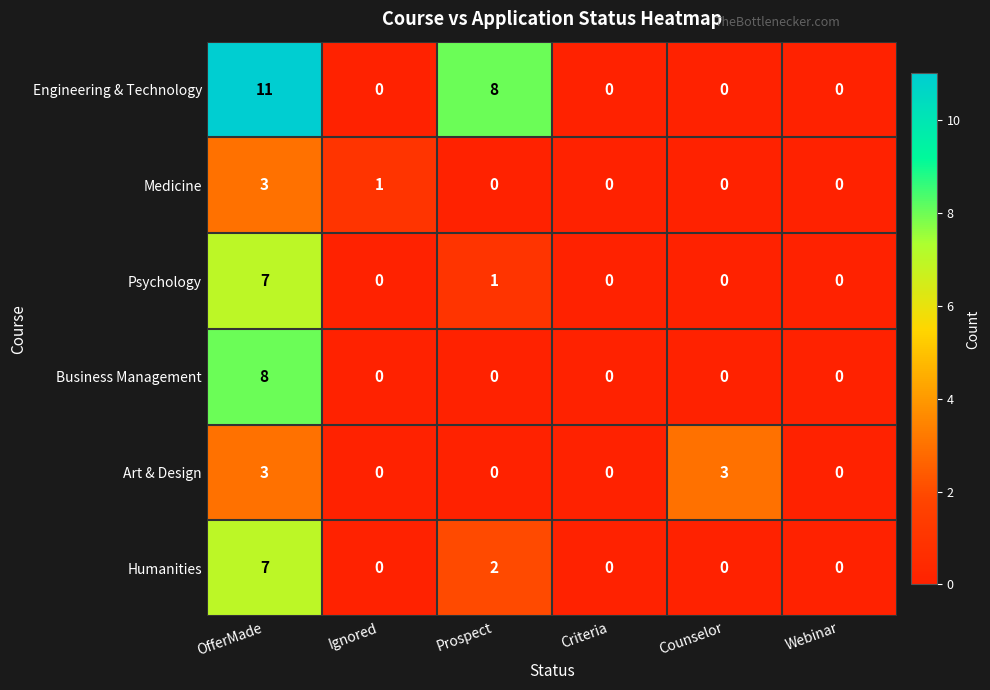

How many series are shown in this chart?

6